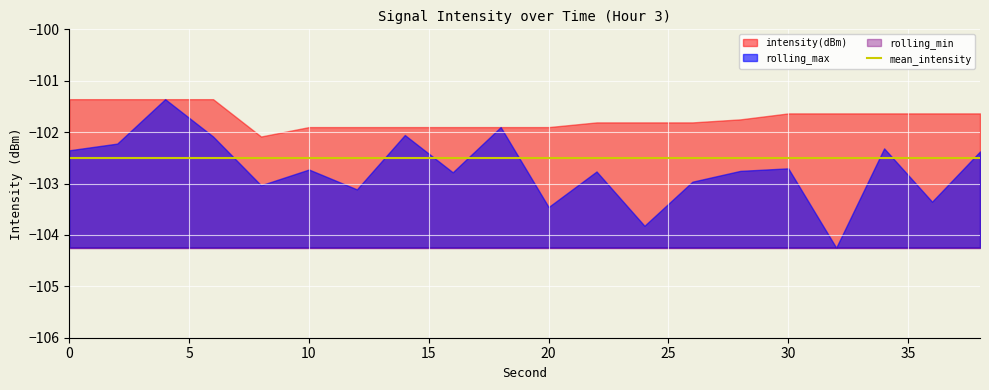

What is the total value across all series at 36?

-411.7